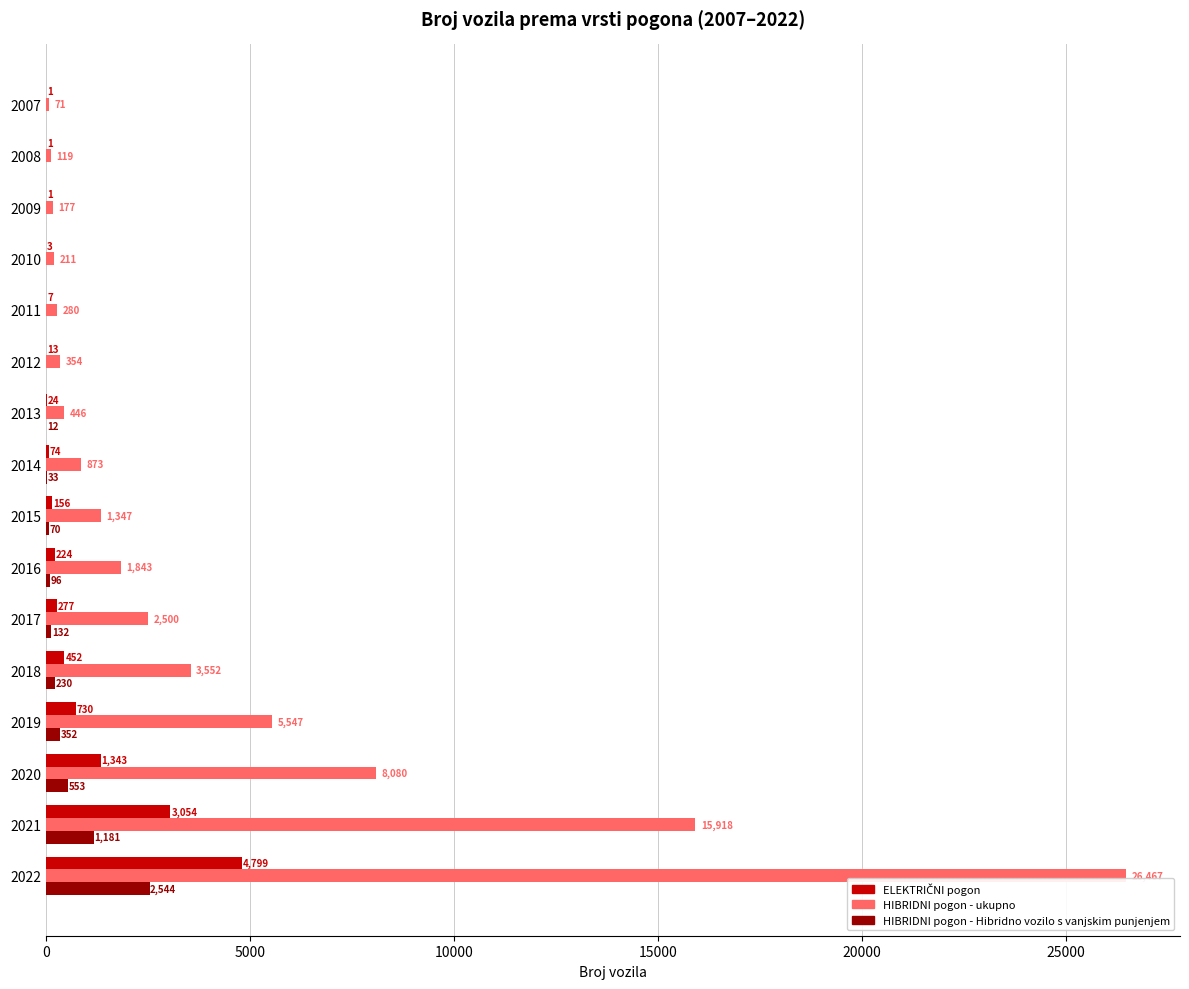

Between 2018 and 2022, which series saw the biggest shift?

HIBRIDNI pogon - ukupno